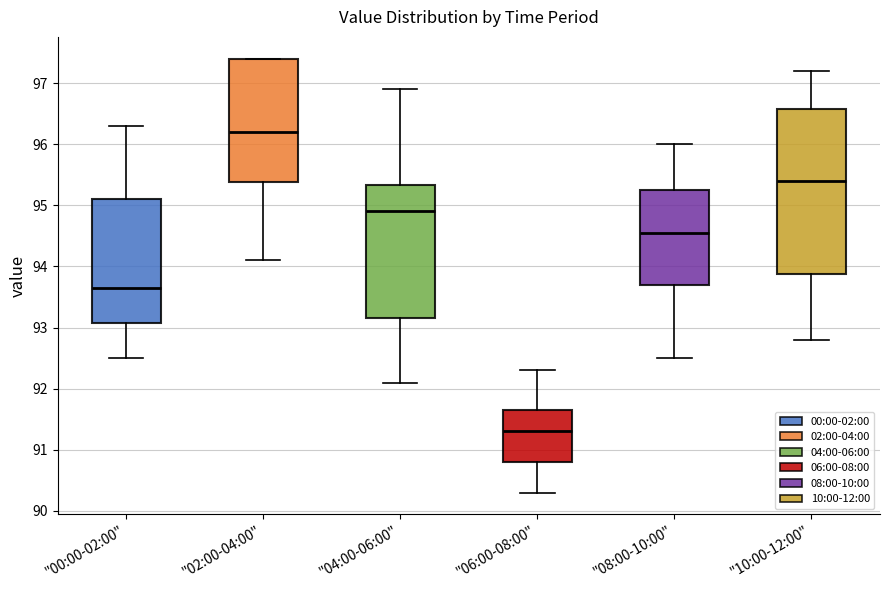

Where is the lower edge of the box for "04:00-06:00" on the y-axis? The values are not printed on the chart, so give them approximately, as read against the axis.

93.2